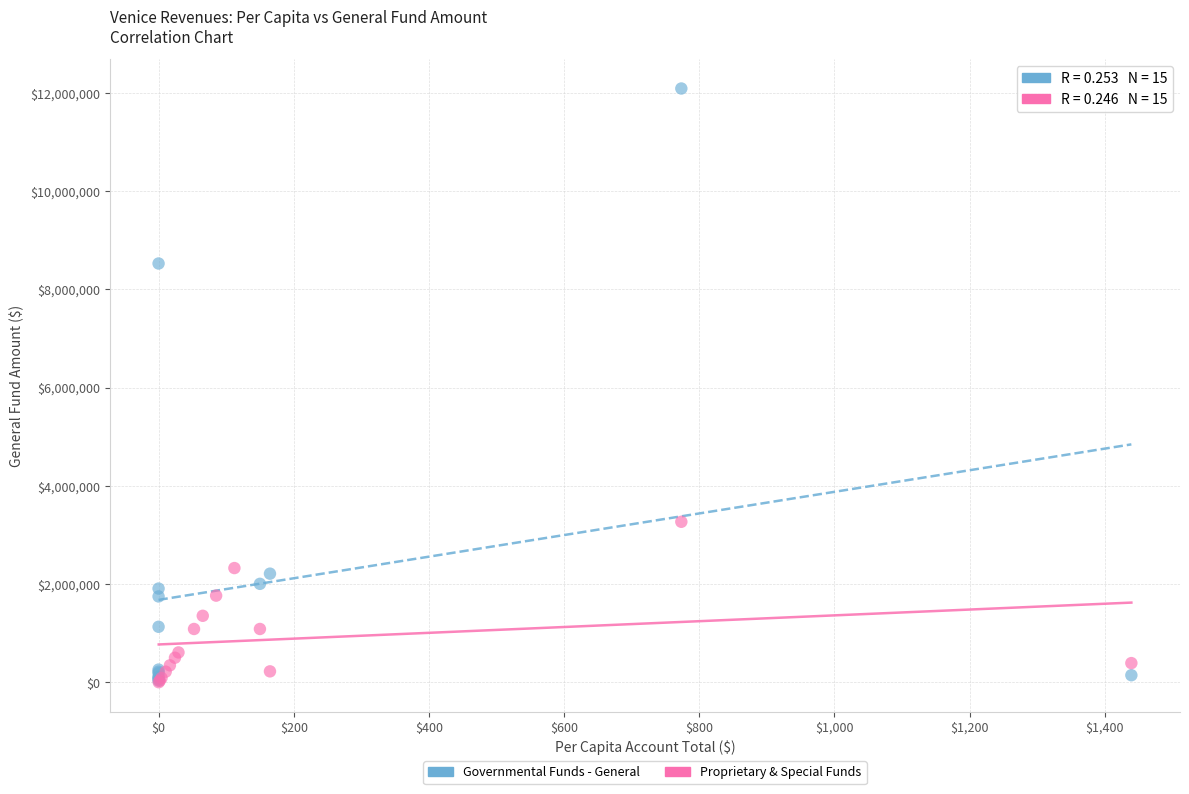

Which series has the largest Y range (max minus min)?

Governmental Funds - General